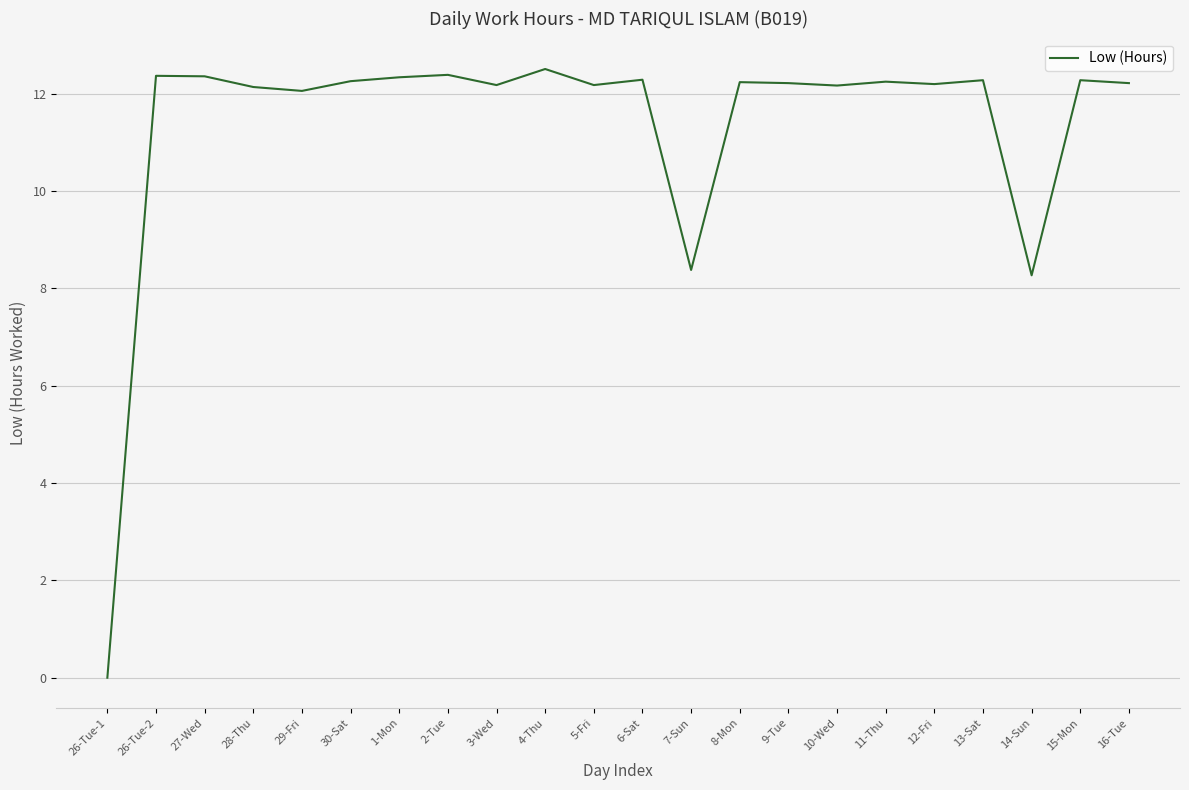

What is the sum of all values?

249.6